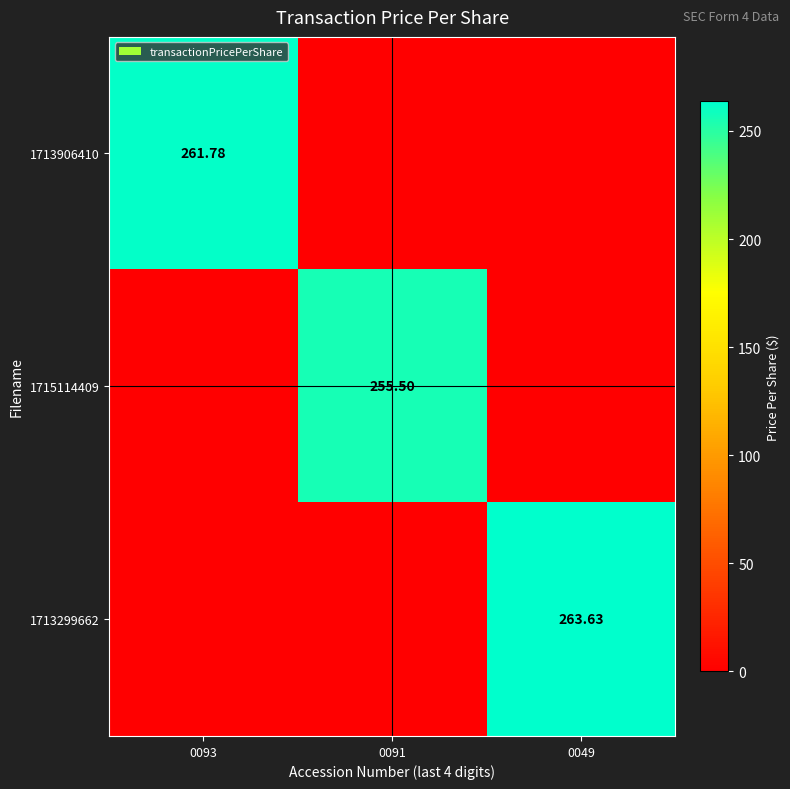

List the series in order of their peak value, highest first.

1713299662, 1713906410, 1715114409